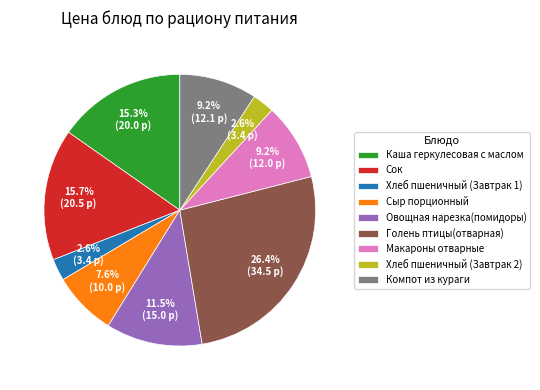

Is it true that Компот из кураги is 9% of the pie?

True